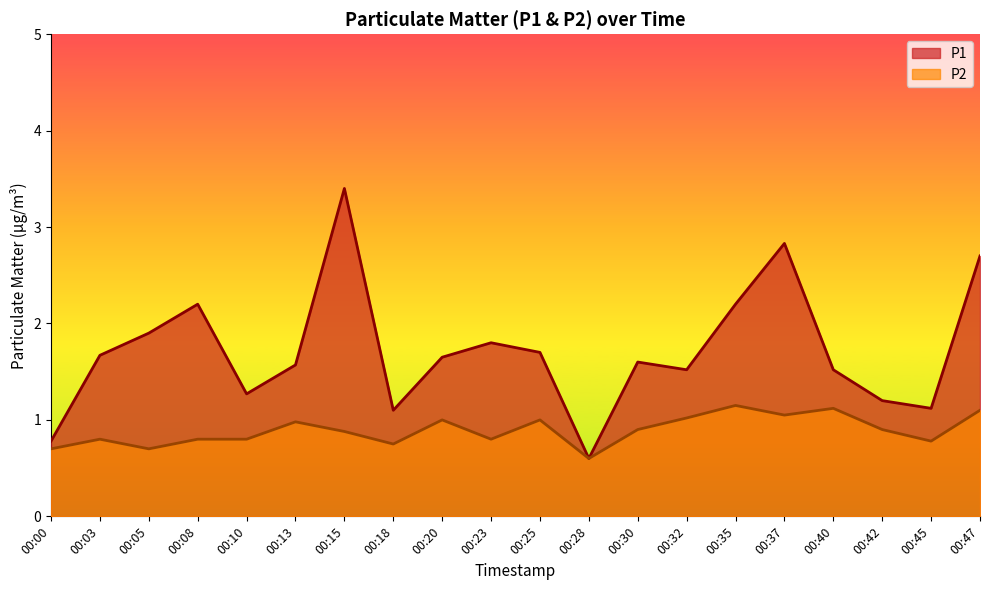

List the labels in order of P1 value, smallest first.

00:28, 00:00, 00:18, 00:45, 00:42, 00:10, 00:32, 00:40, 00:13, 00:30, 00:20, 00:03, 00:25, 00:23, 00:05, 00:08, 00:35, 00:47, 00:37, 00:15